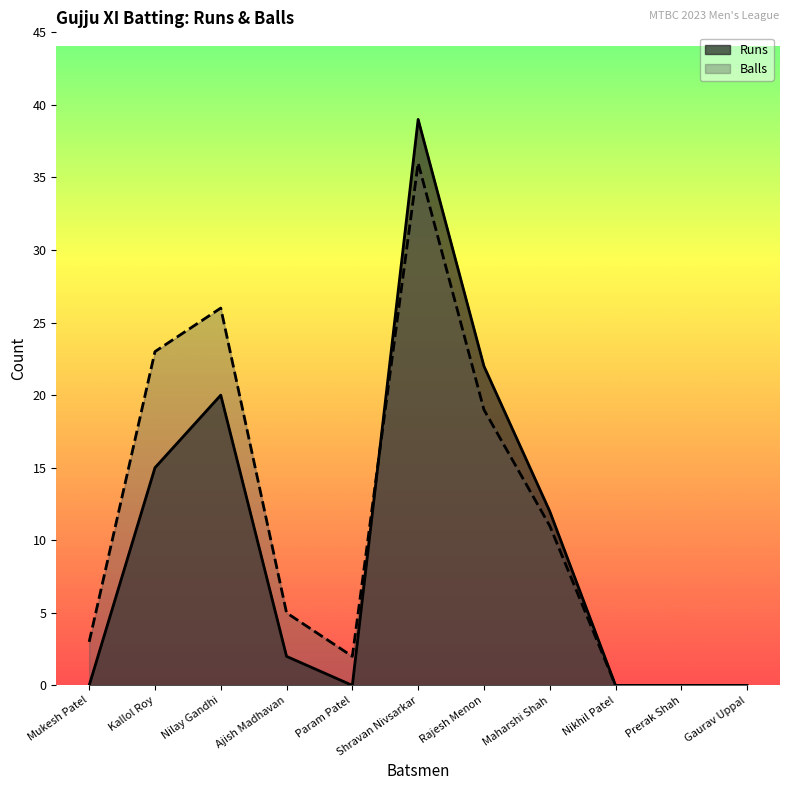

Reading left to right, list all the values displayed in this chart.

Runs: 0	15	20	2	0	39	22	12	0	0	0
Balls: 3	23	26	5	2	36	19	11	0	0	0